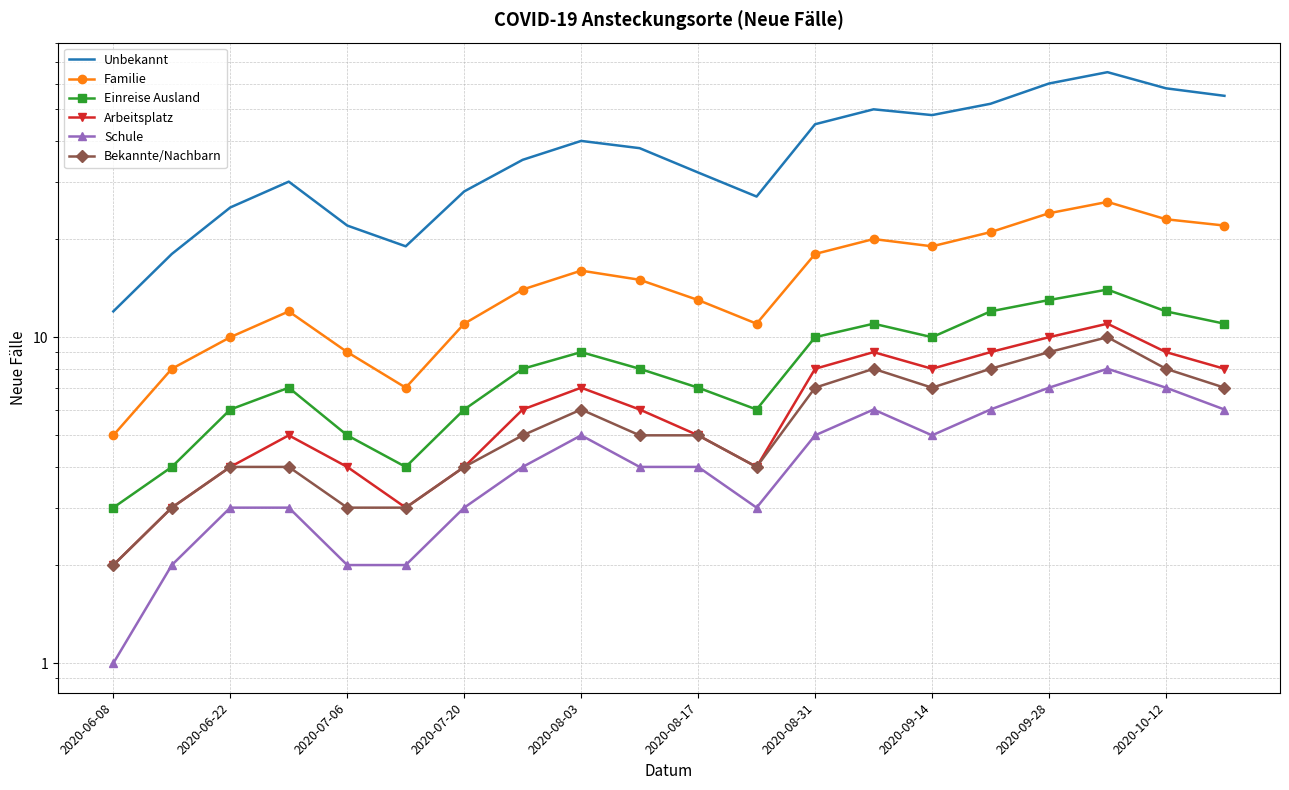

How many data points in Schule are above 4?

9